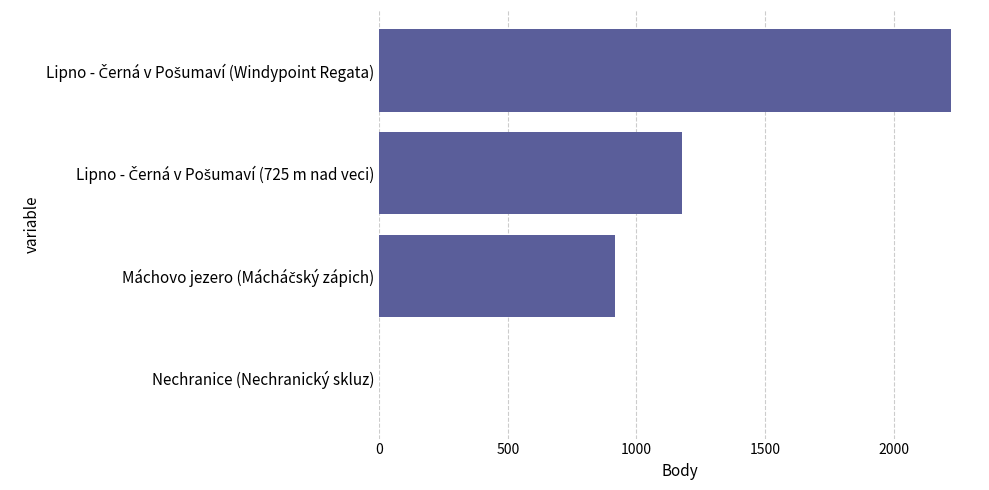

What is the greatest value displayed?

2224